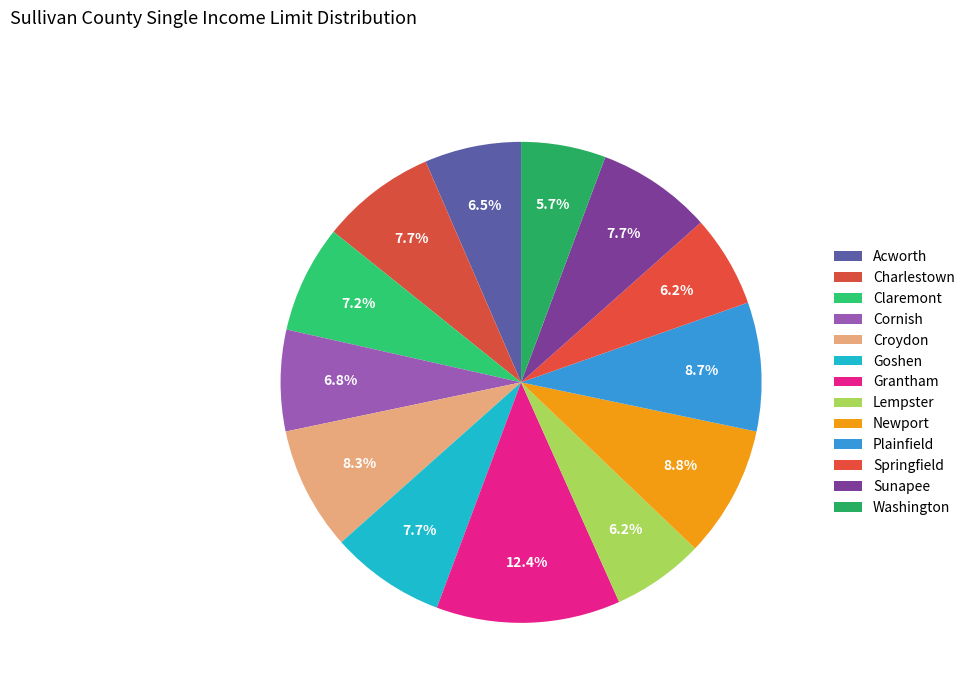

Count the number of slices in the pie.

13